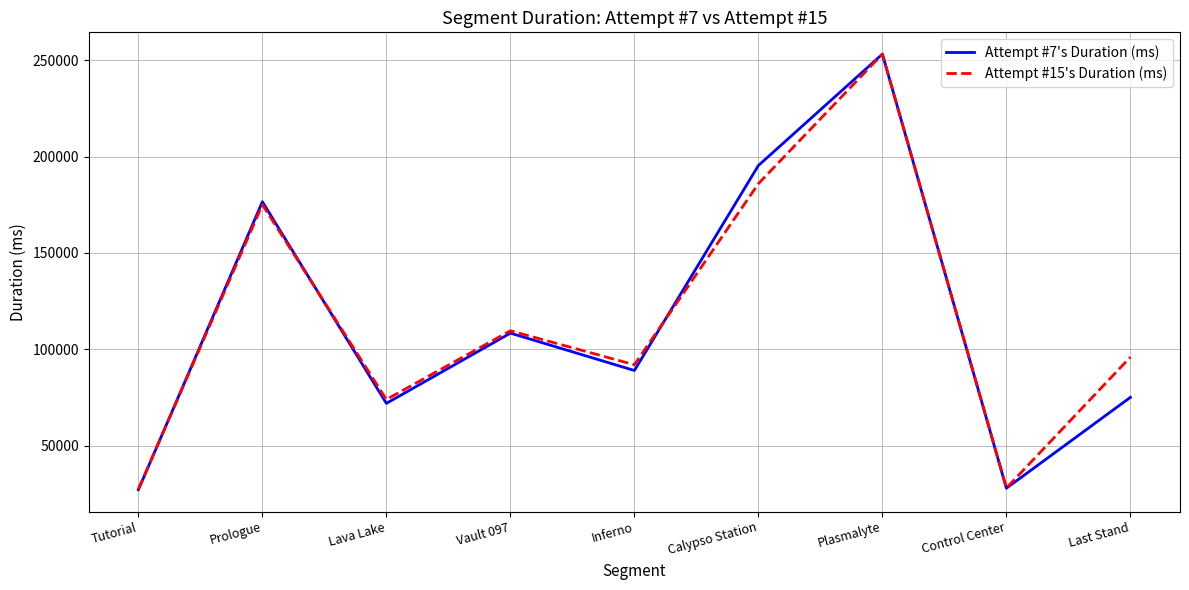

What are all the series names shown in the legend?

Attempt #7's Duration (ms), Attempt #15's Duration (ms)